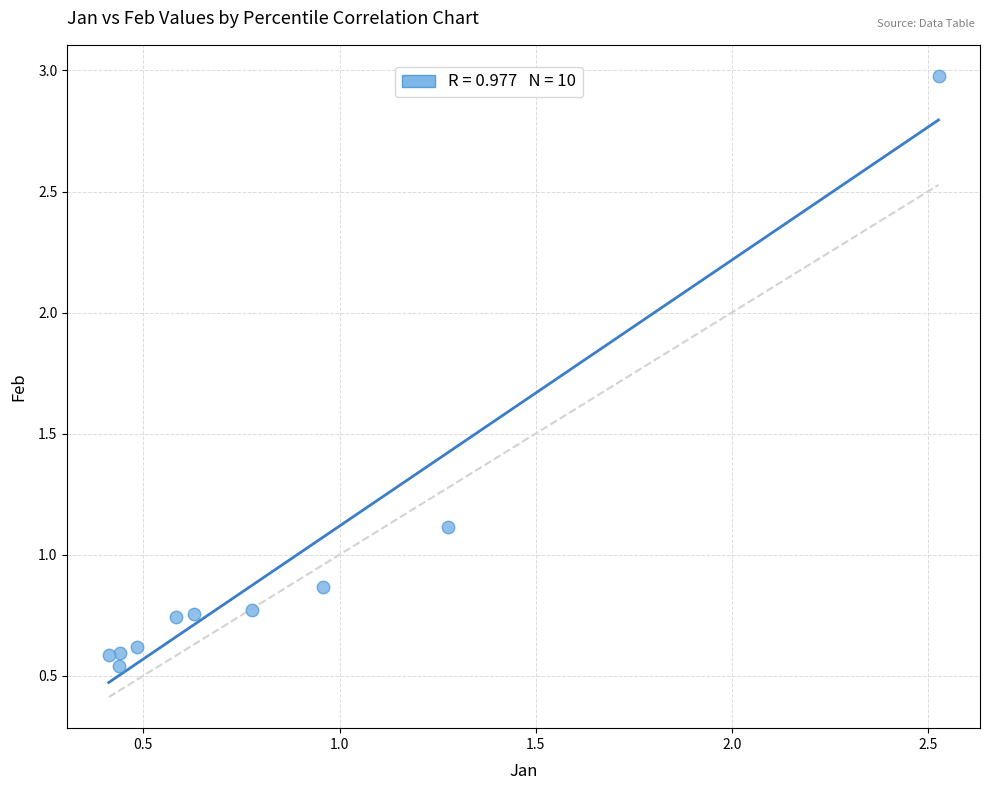

What is the average Y value?

1.0